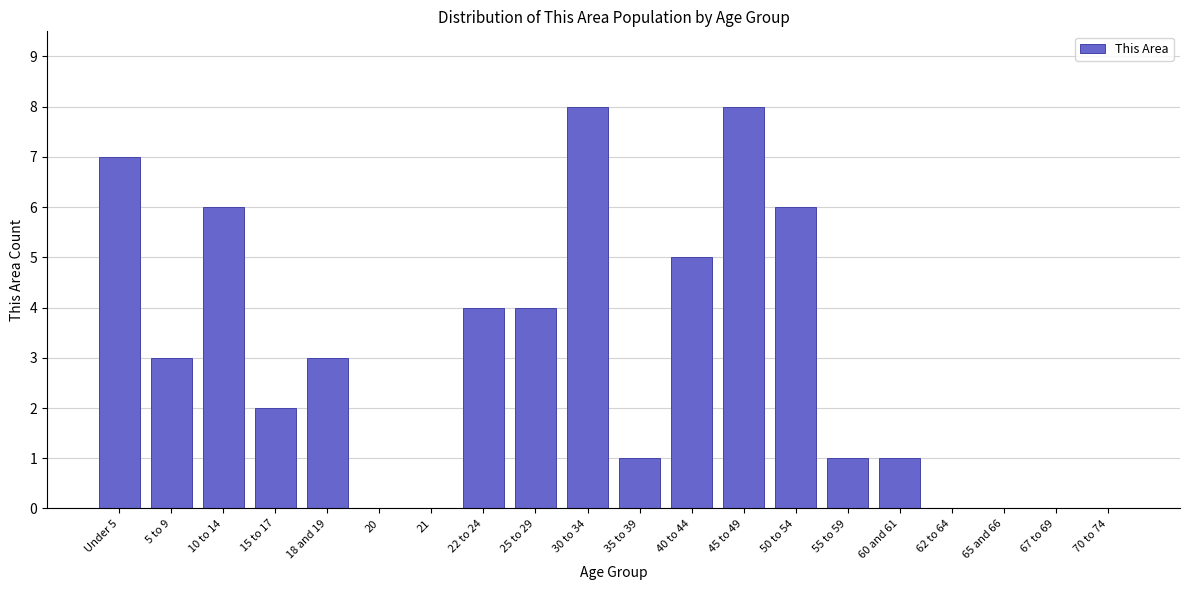

Reading right to left, list all the values displayed in this chart.

70 to 74=0	67 to 69=0	65 and 66=0	62 to 64=0	60 and 61=1	55 to 59=1	50 to 54=6	45 to 49=8	40 to 44=5	35 to 39=1	30 to 34=8	25 to 29=4	22 to 24=4	21=0	20=0	18 and 19=3	15 to 17=2	10 to 14=6	5 to 9=3	Under 5=7